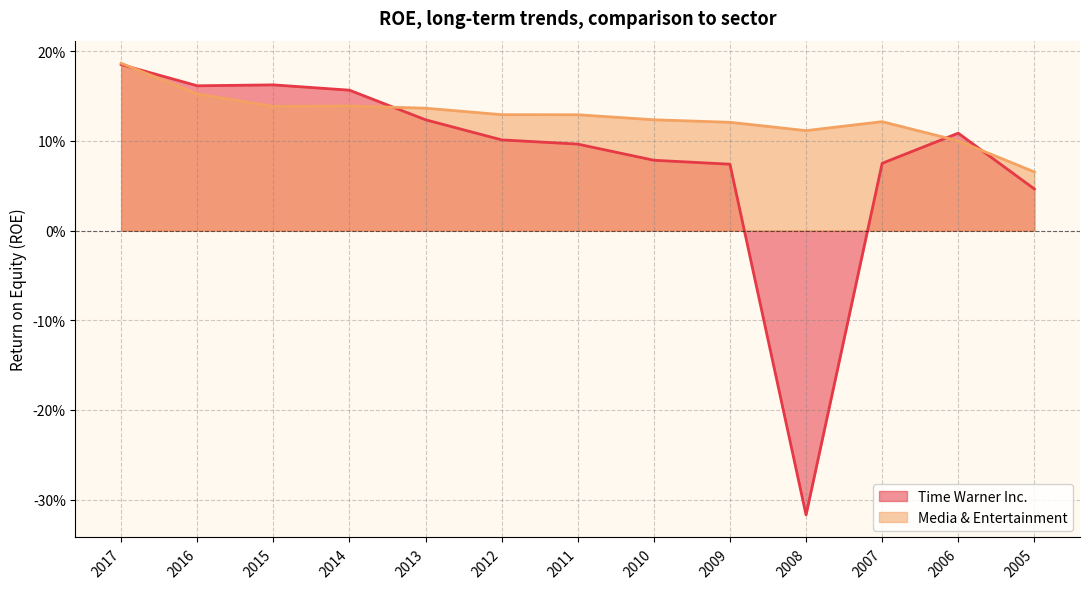

In Media & Entertainment, how many points are higher than both neighbors (excluding endpoints)?

2